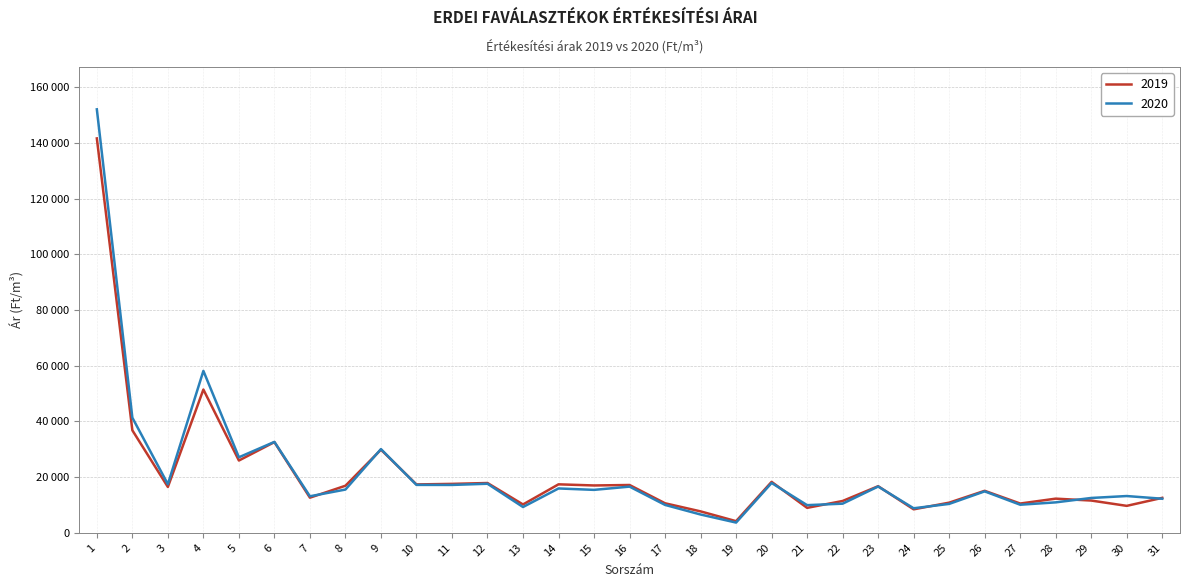

In 2020, how many points are lower than both neighbors (excluding endpoints)?

10